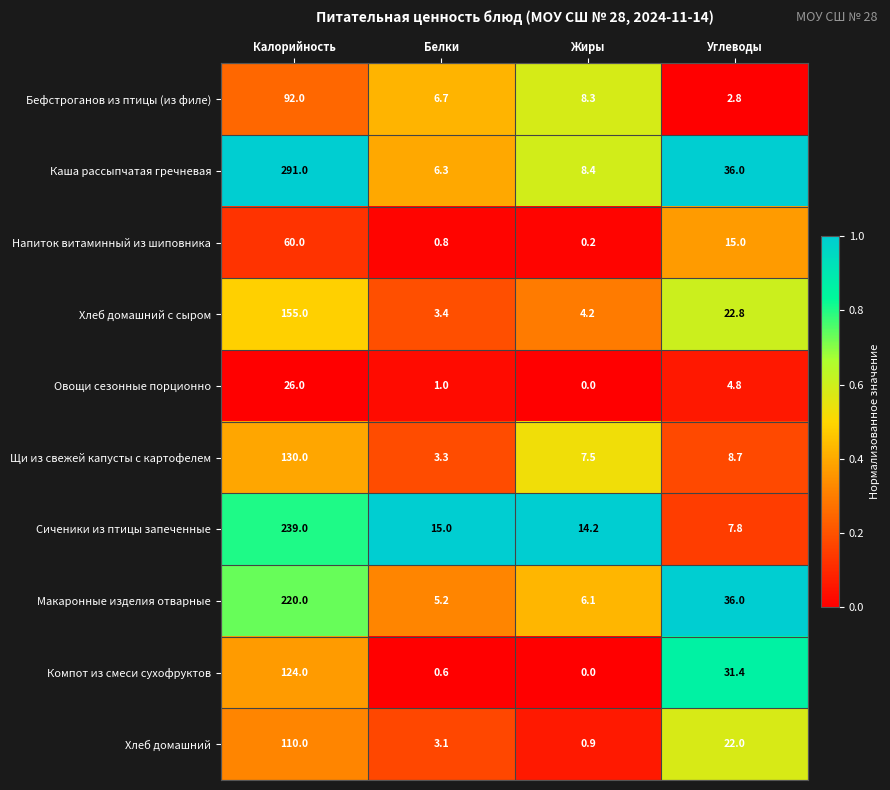

Rank the series at Белки from highest to lowest value.

Сиченики из птицы запеченные, Бефстроганов из птицы (из филе), Каша рассыпчатая гречневая, Макаронные изделия отварные, Хлеб домашний с сыром, Щи из свежей капусты с картофелем, Хлеб домашний, Овощи сезонные порционно, Напиток витаминный из шиповника, Компот из смеси сухофруктов